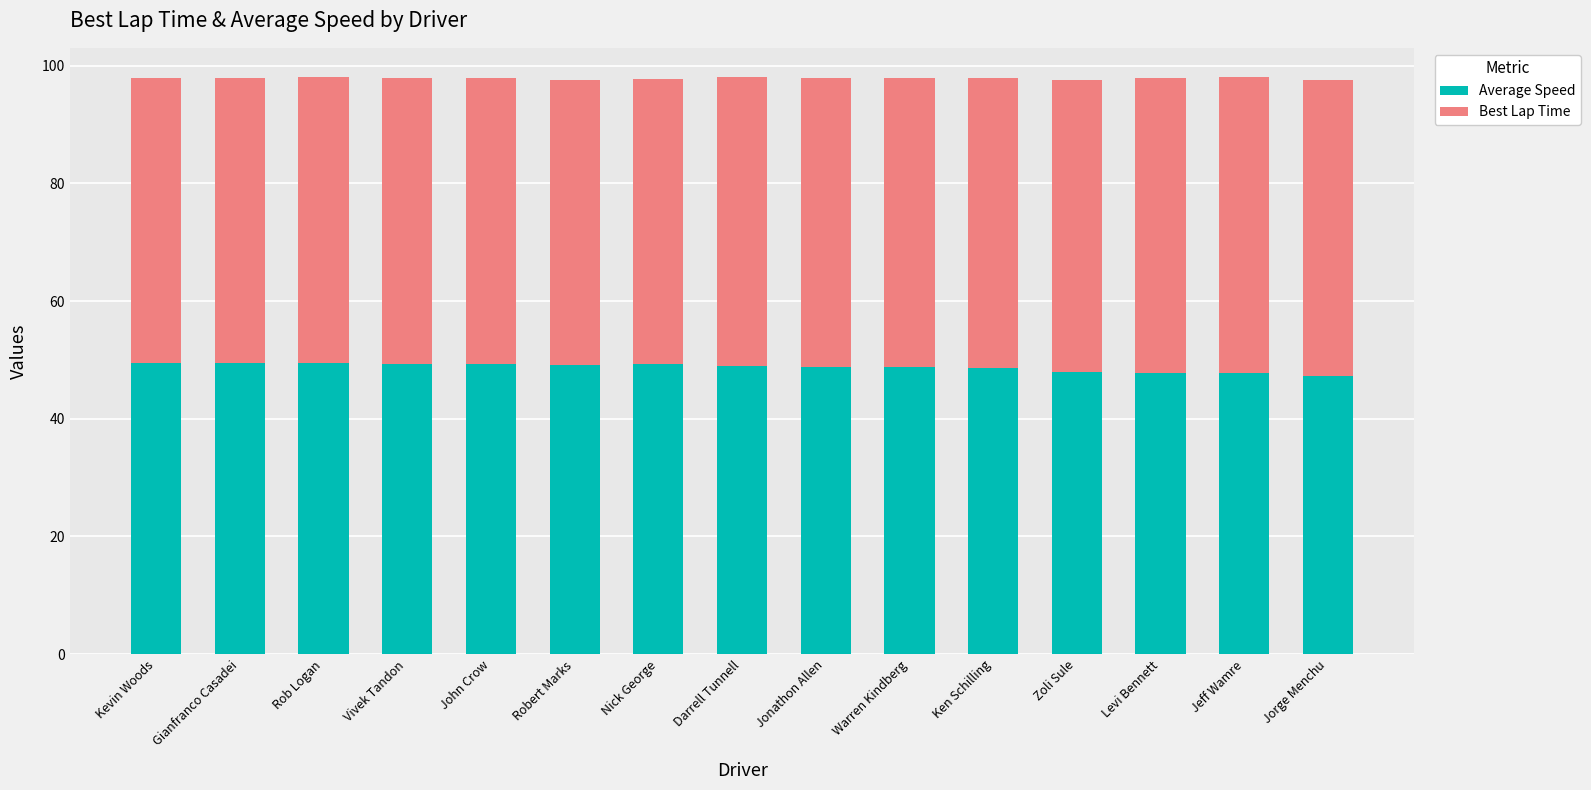

What is the minimum value for Average Speed?

47.4